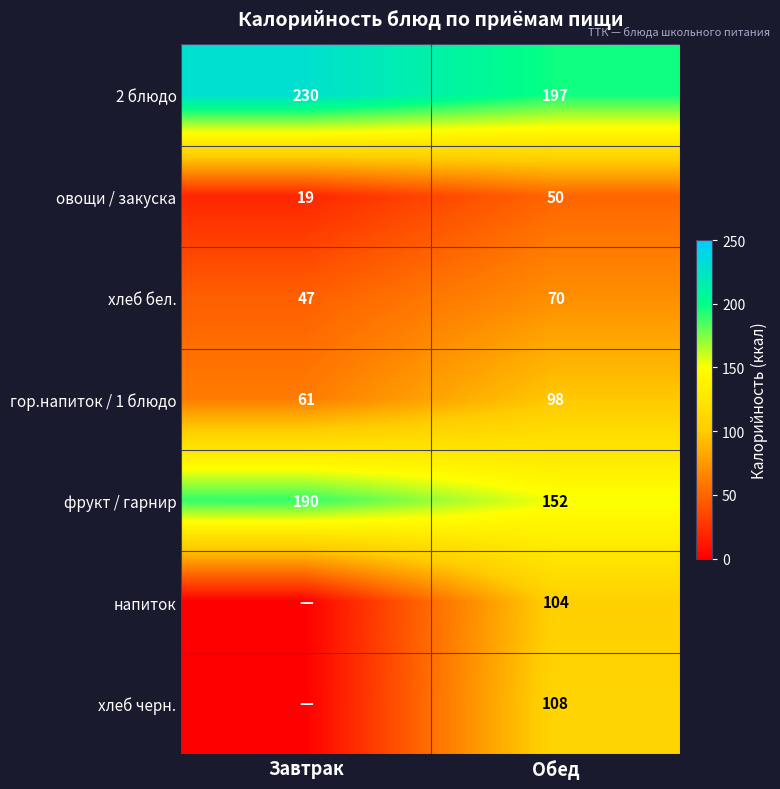

What is the spread (max minus min) of values at Обед?

147